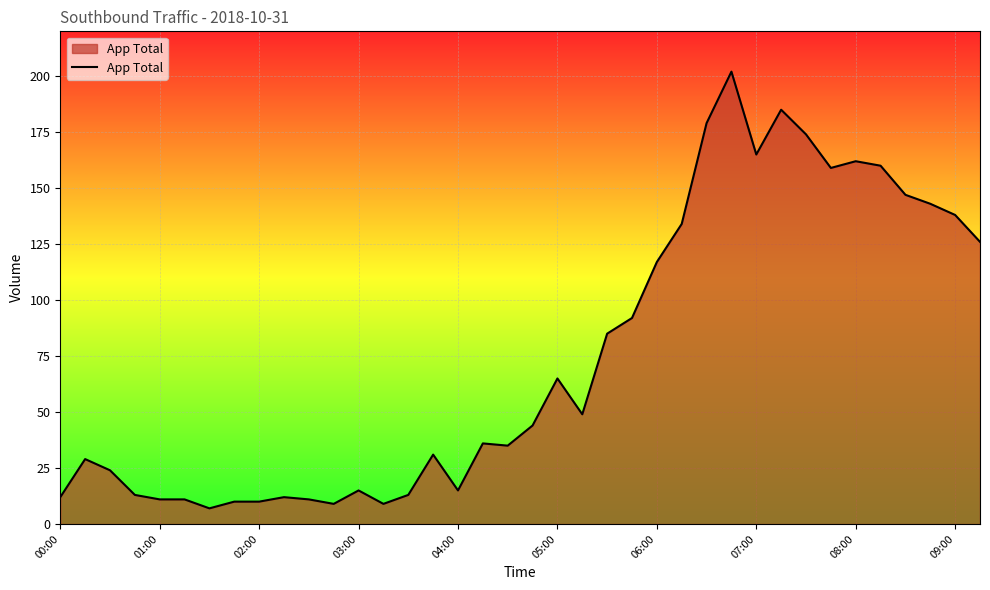

What is the maximum value shown in the chart?

202